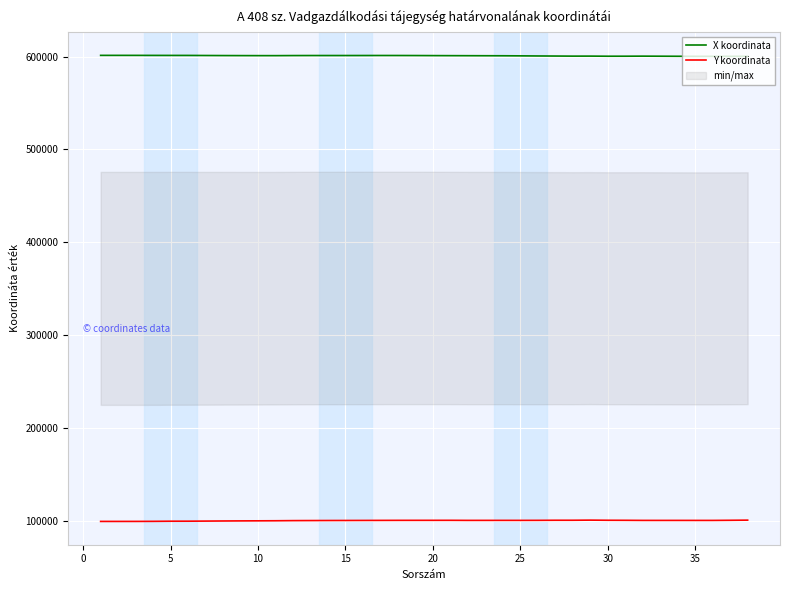

True or false: X koordinata and Y koordinata intersect in this chart.

False